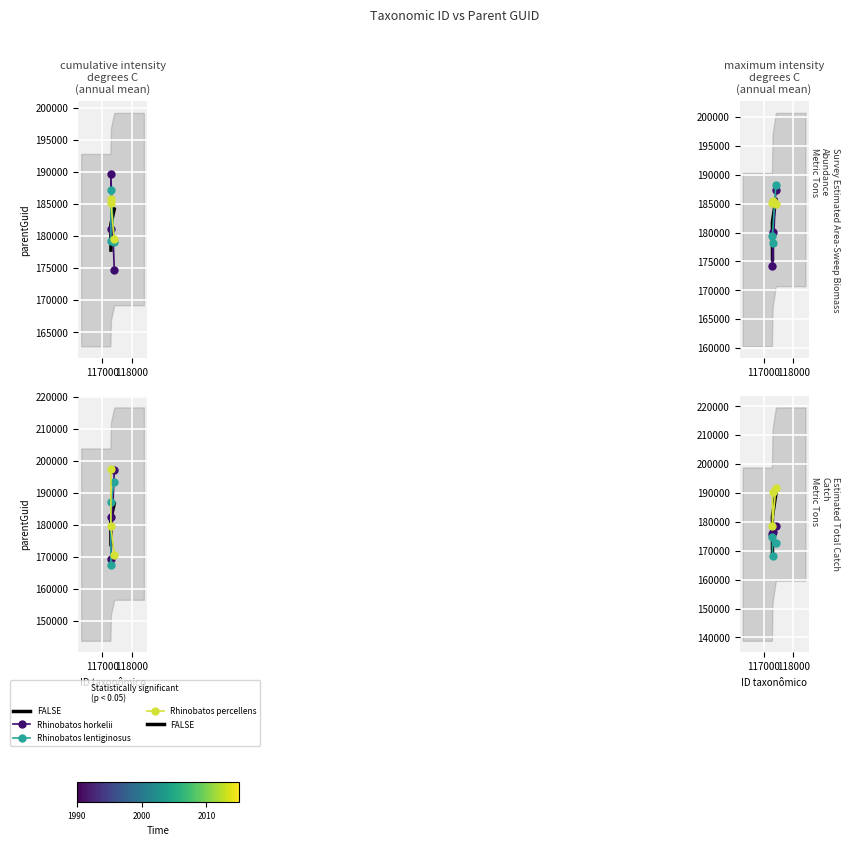

At which label does Rhinobatos lentiginosus first exceed 172586?

117000